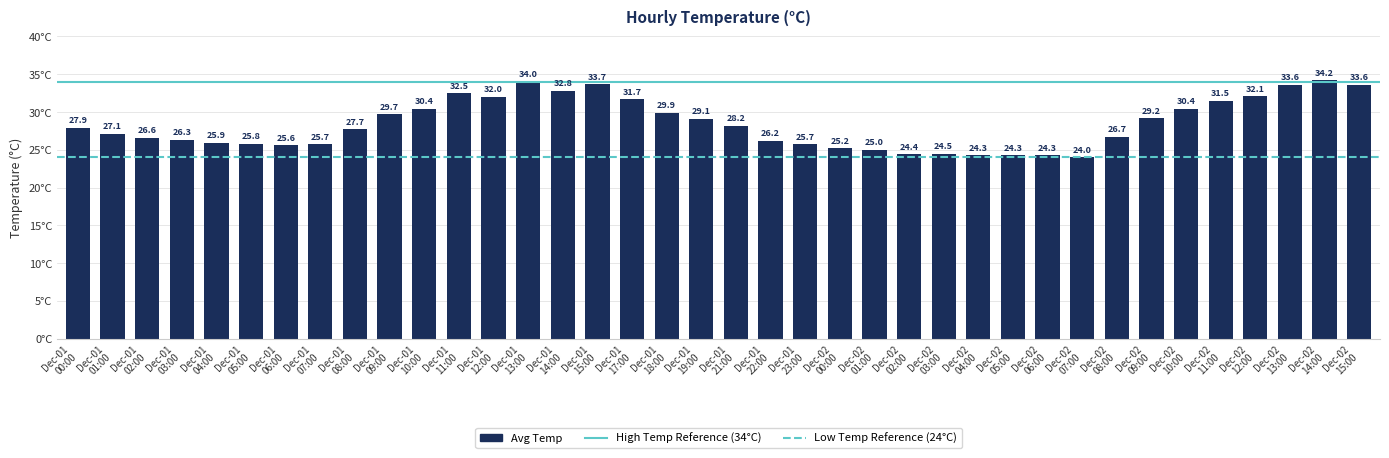

At which label does the data first exceed 27?

Dec-01
00:00